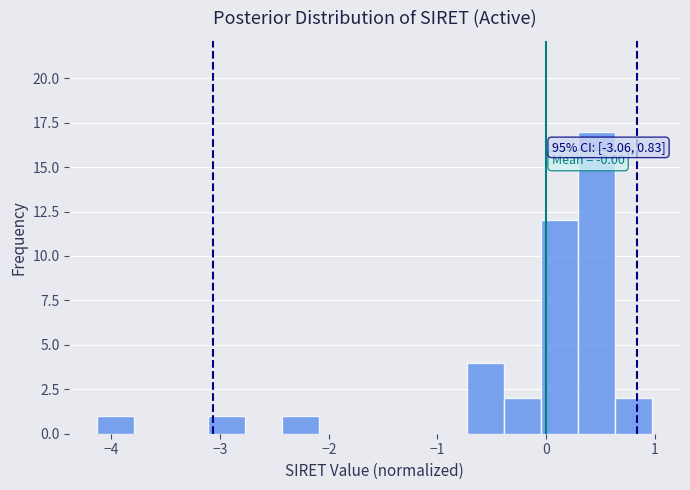

Read against the x-axis, roughly where is the centre of the tallest bar?

0.5